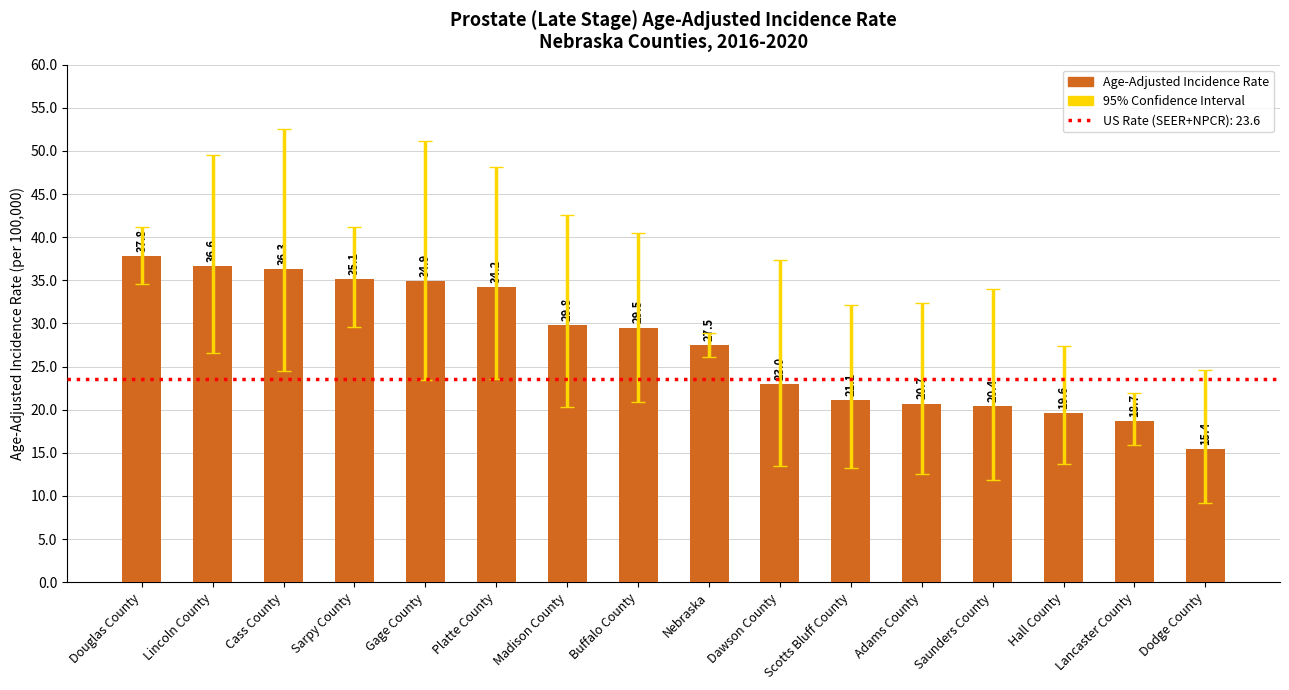

Count the number of categories in the chart.

16